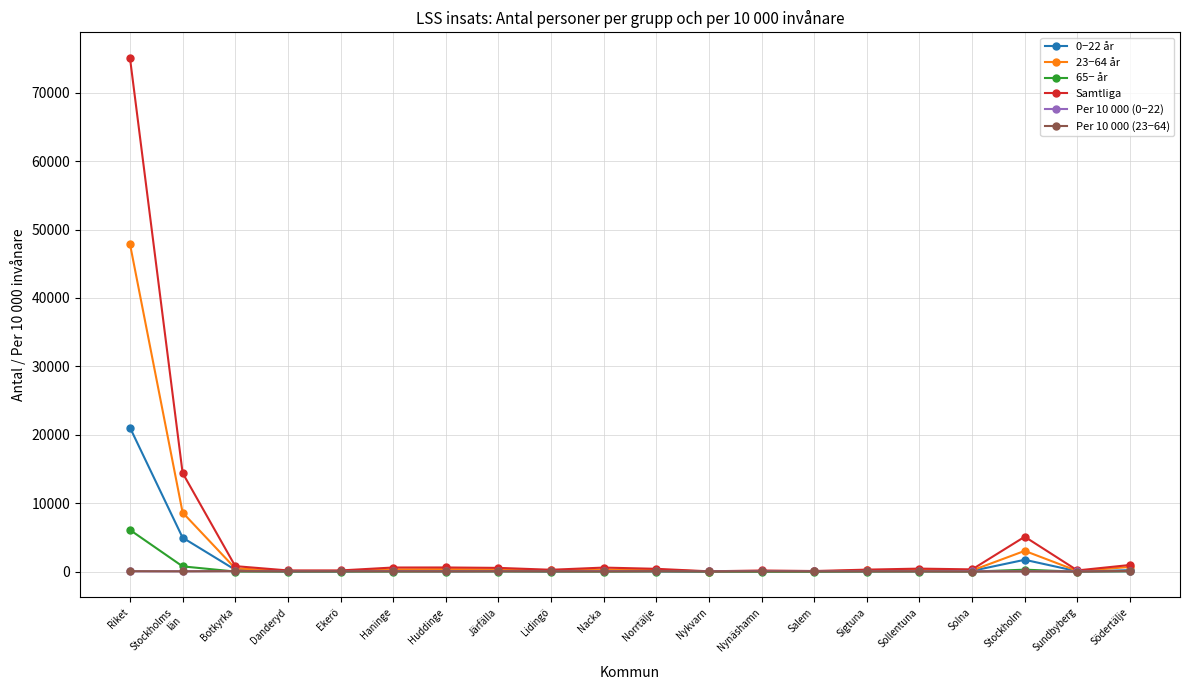

Is it true that 65− år equals 6113 at Riket?

True